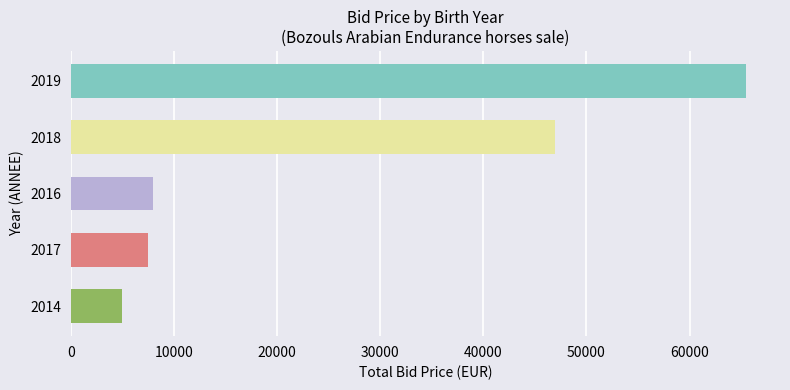

What is the label of the 1st bar from the top?

2019